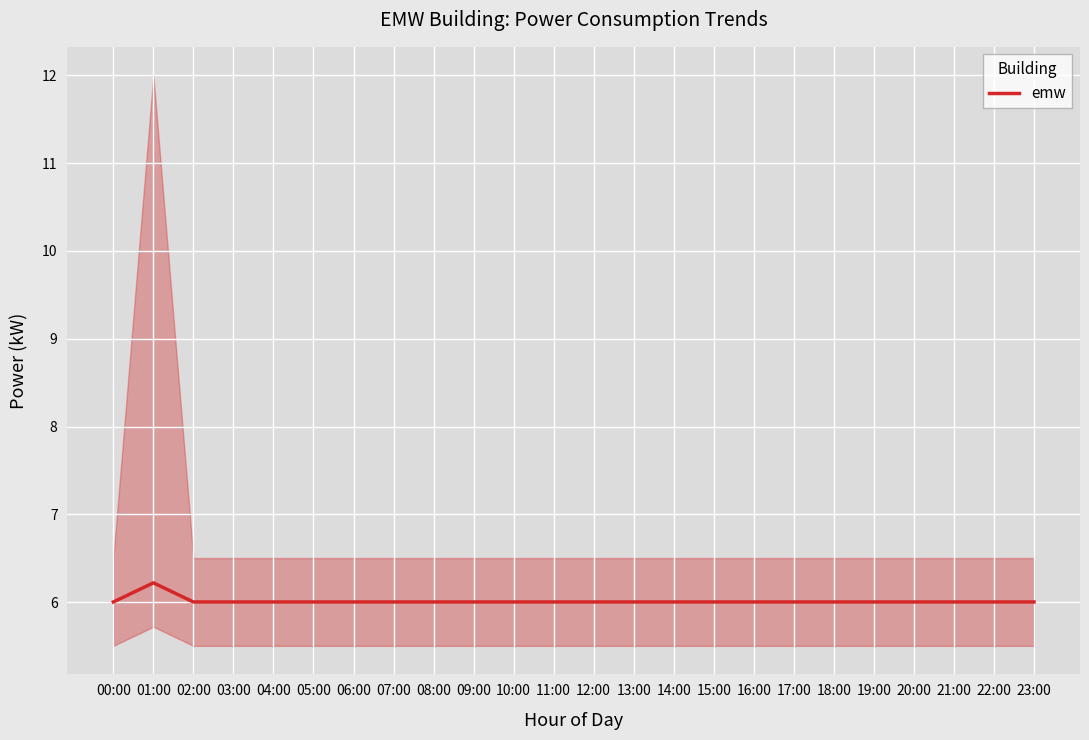

Is it true that the value at 20:00 is 6.0?

True